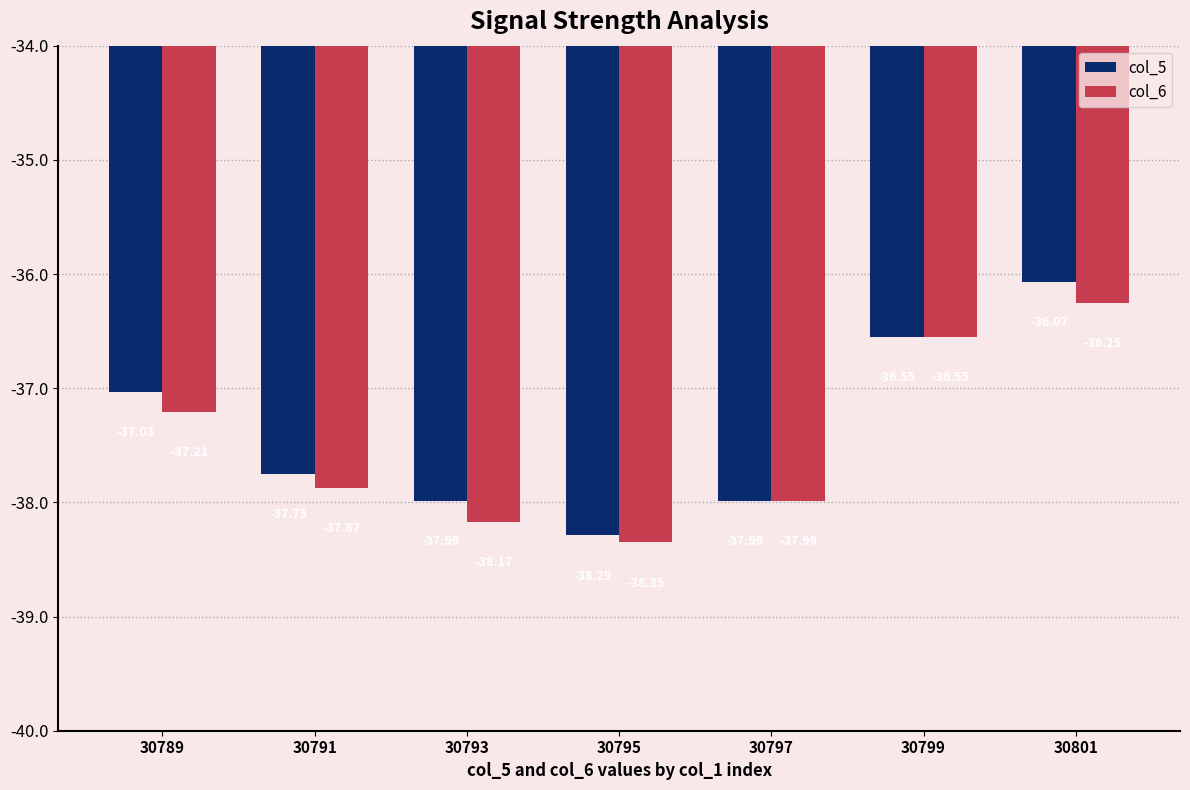

At which label does col_6 first exceed -37?

30799